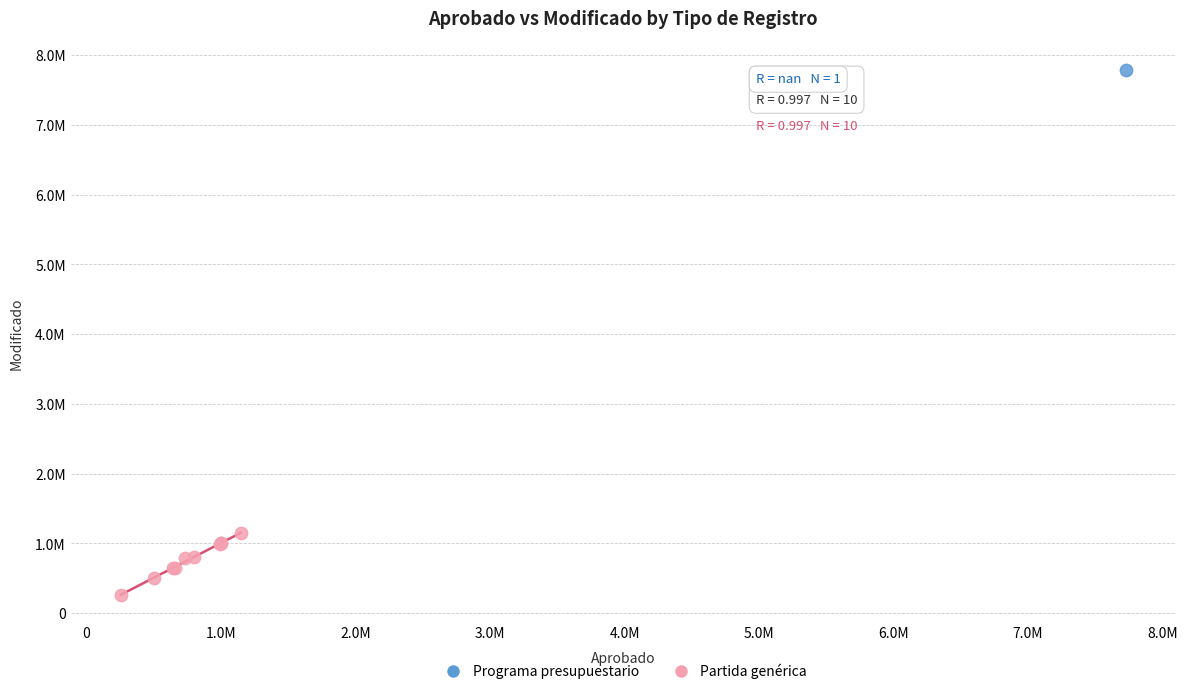

What are all the series names shown in the legend?

Programa presupuestario, Partida genérica